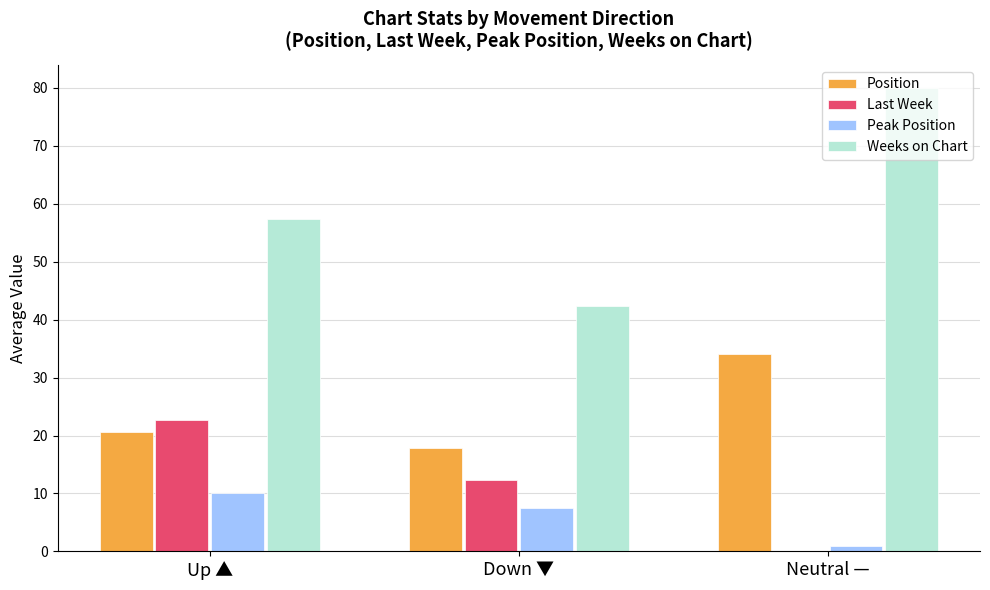

What are all the series names shown in the legend?

Position, Last Week, Peak Position, Weeks on Chart